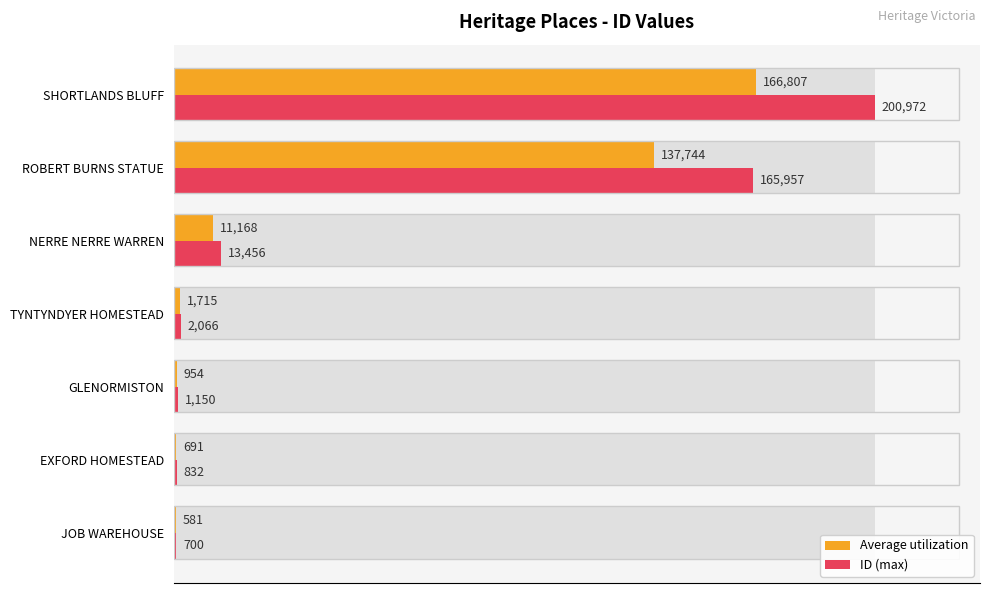

What are all the series names shown in the legend?

Average utilization, ID (max)